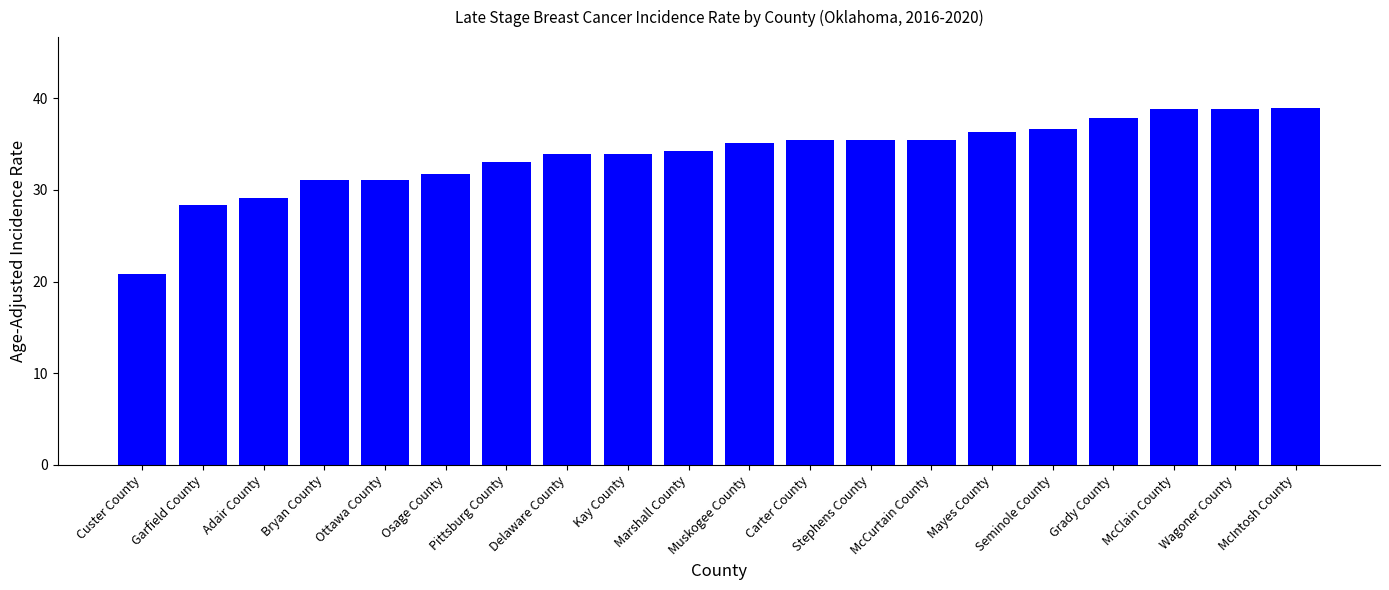

What is the difference between the values at Garfield County and McIntosh County?

10.5